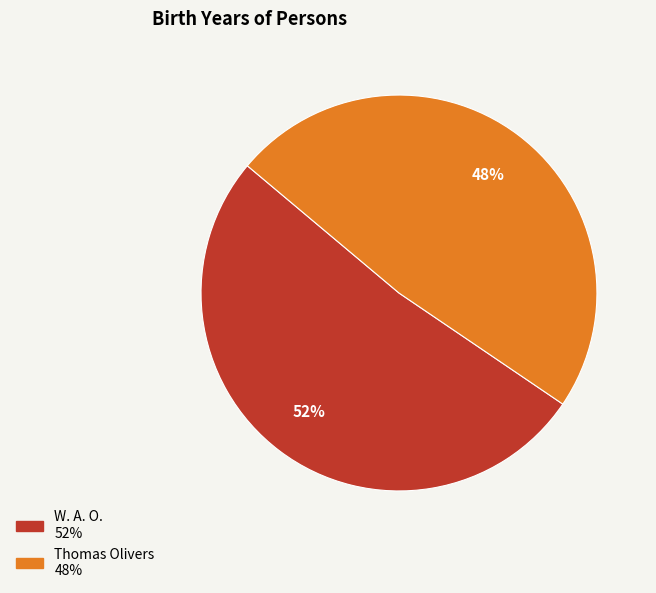

Between W. A. O. and Thomas Olivers, which is larger?

W. A. O.